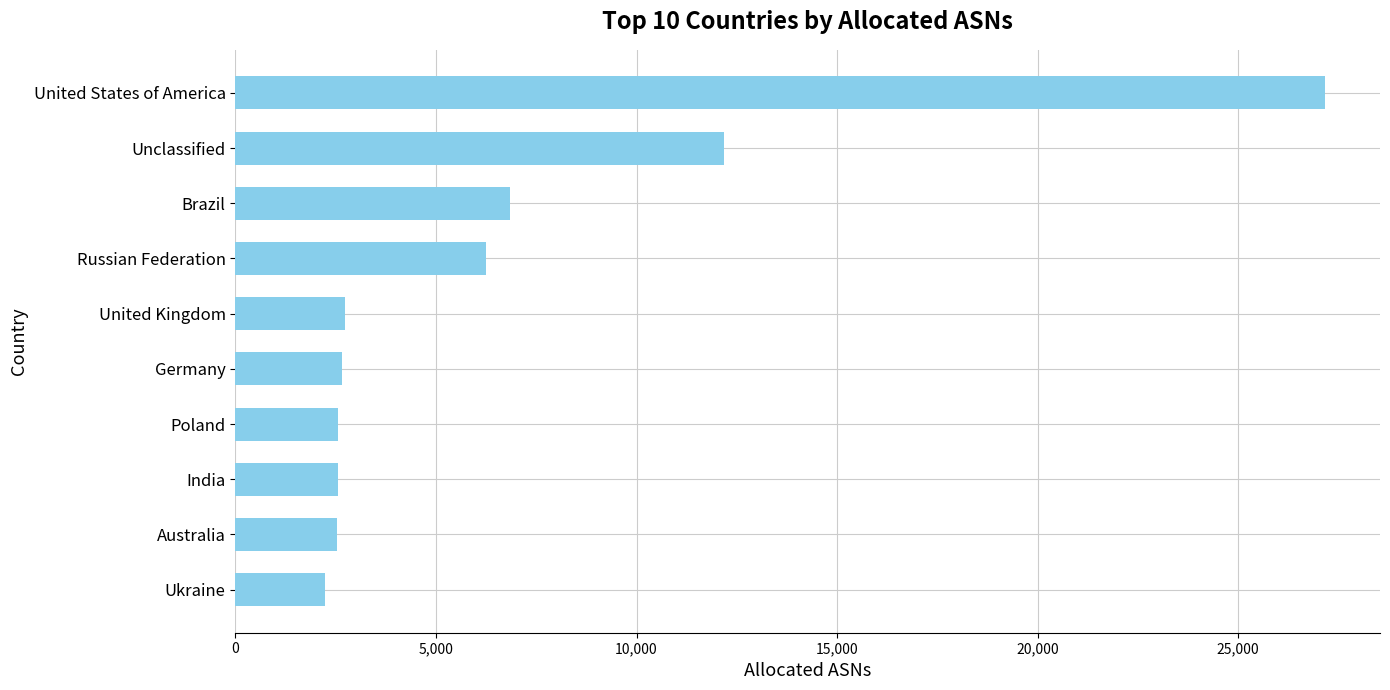

Approximately how many times larger is the value at Unclassified compared to Russian Federation?

1.9